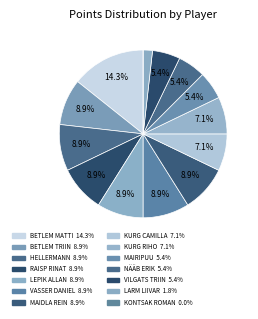

Rank the categories by value from highest to lowest.

Betlem Matti, Betlem Triin, Hellermann Guido, Raisp Rinat, Lepik Allan, Vasser Daniel, Maidla Rein, Kurg Camilla, Kurg Riho, Mairipuu Jaano, Nääb Erik, Vilgats Triin, Larm Liivar, Kontsak Roman